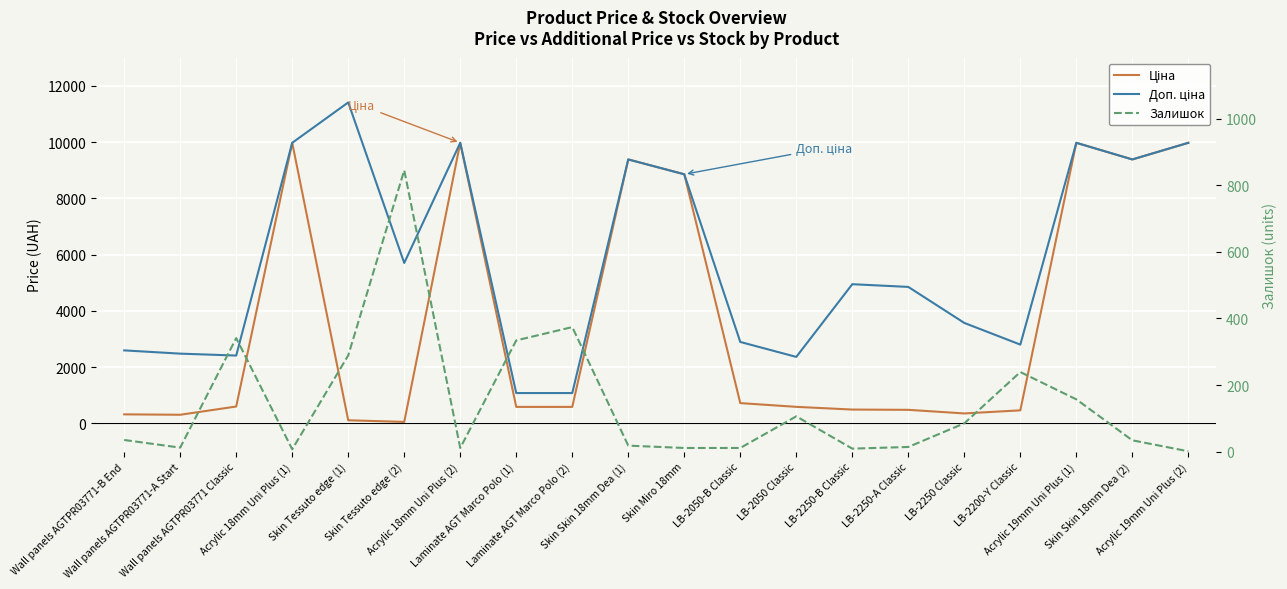

Rank the series by their average value, from highest to lowest.

Доп. ціна, Ціна, Залишок